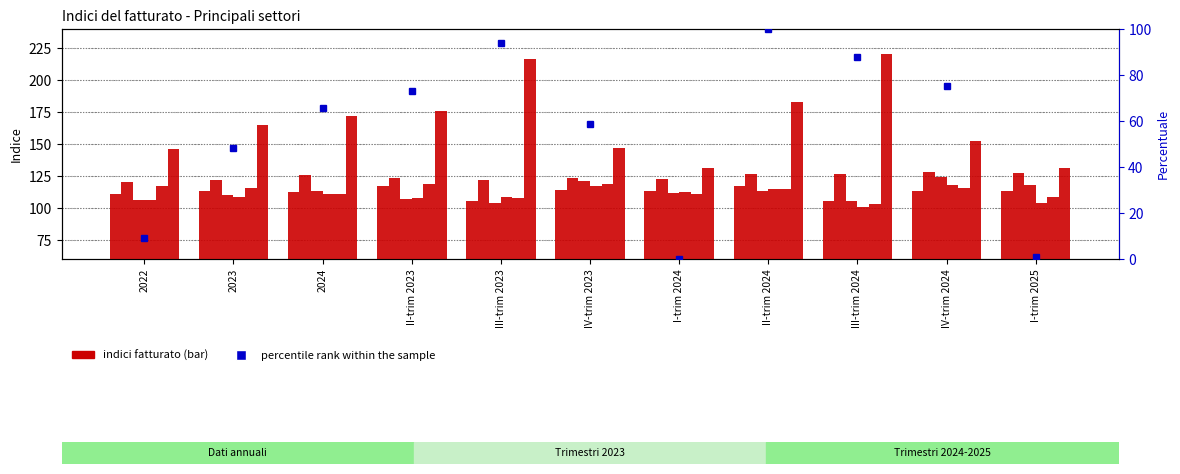

At which label is I Alloggio closest to 175?

II-trim 2023